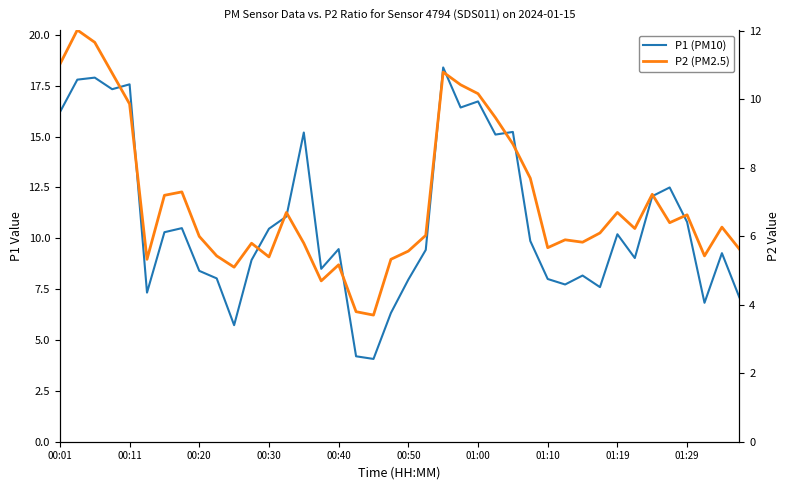

Does the chart display data point markers on the line(s)?

No